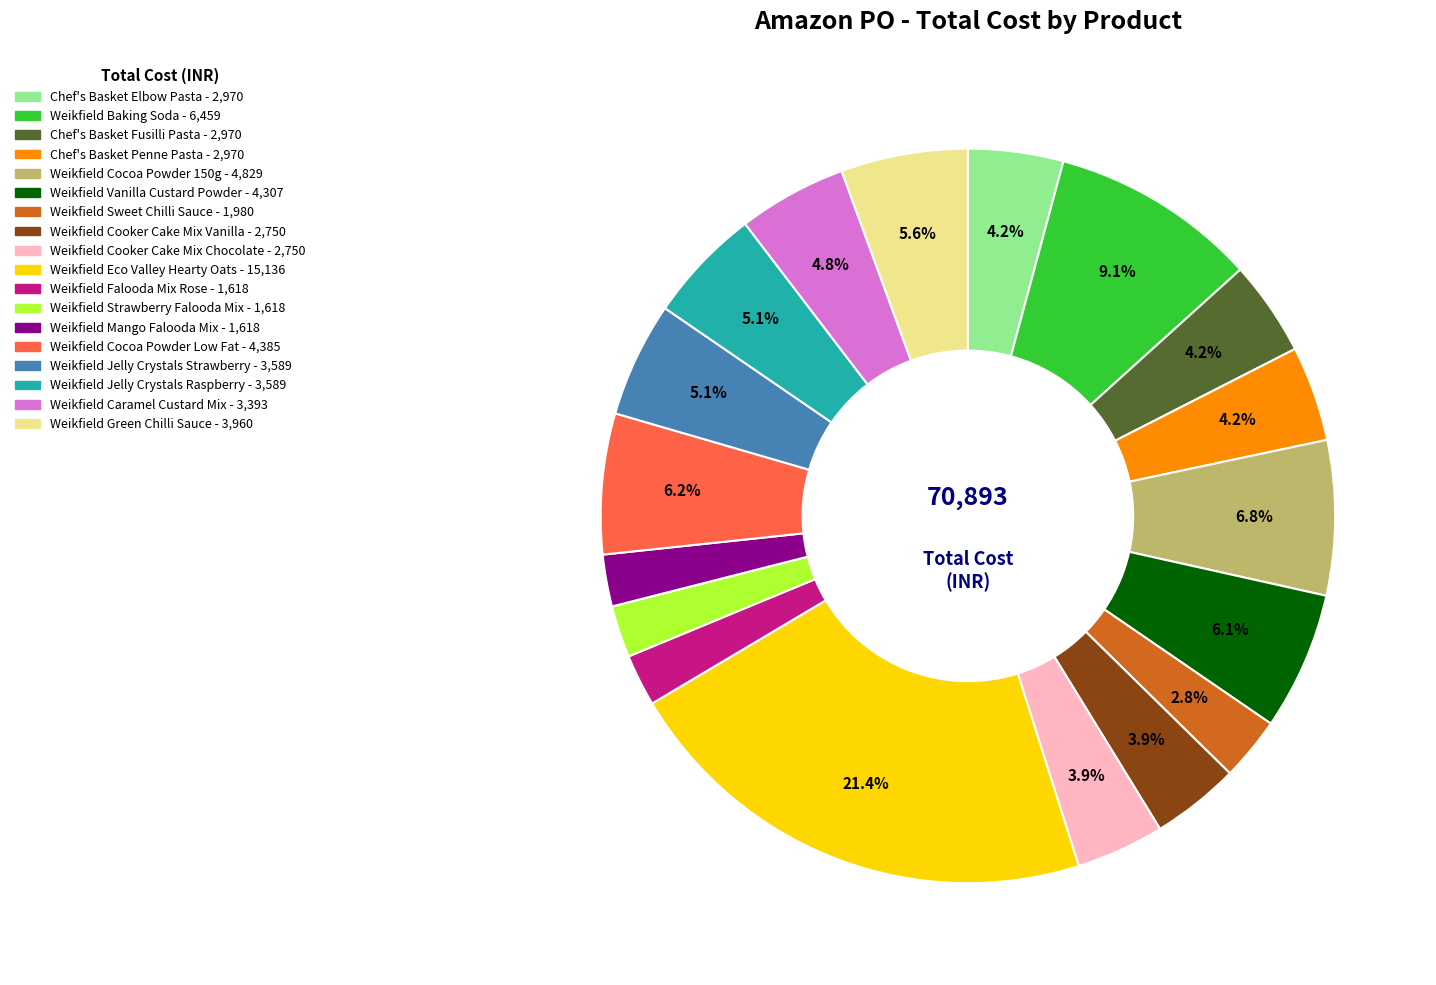

Is there any slice that represents more than half of the pie?

No